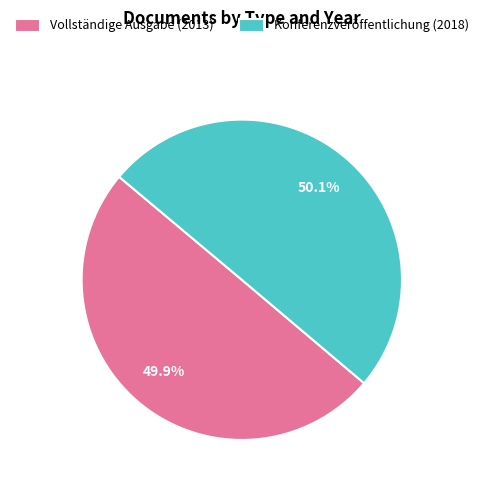

True or false: Konferenzveröffentlichung accounts for 50% of the total.

True